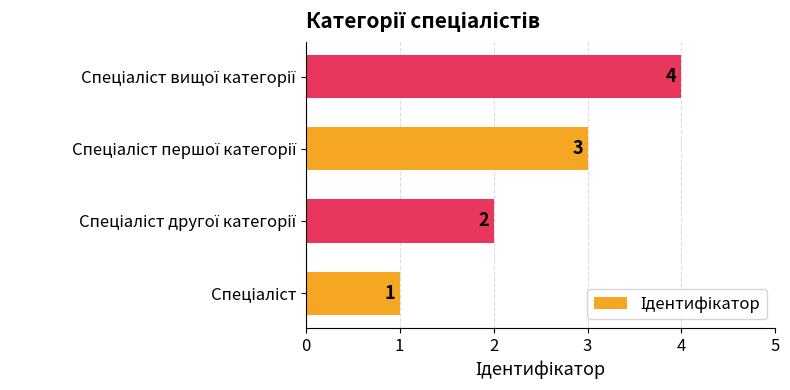

Does the chart contain stacked bars?

No